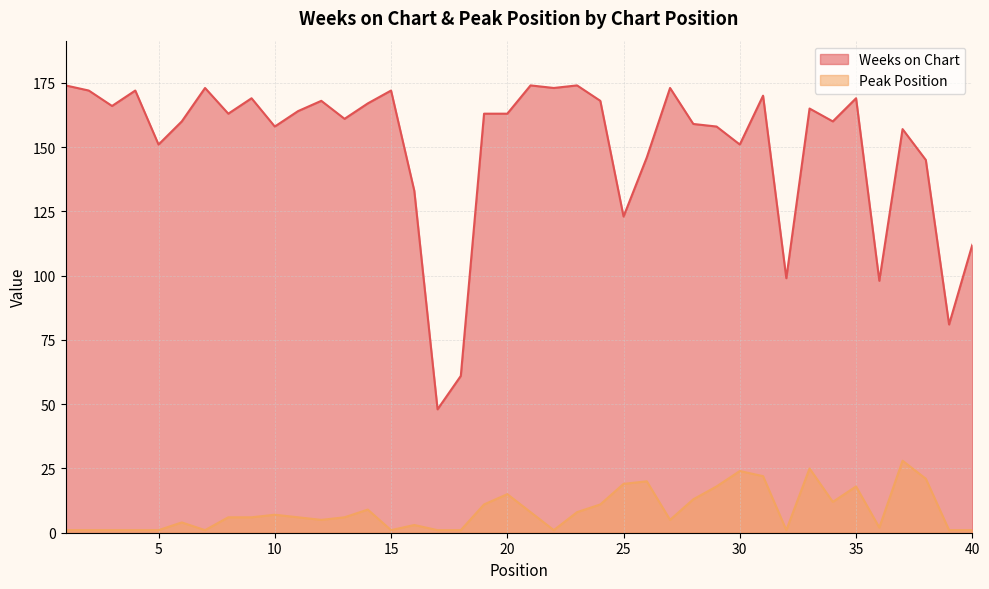

How many values in the Peak Position series are below 6?

18